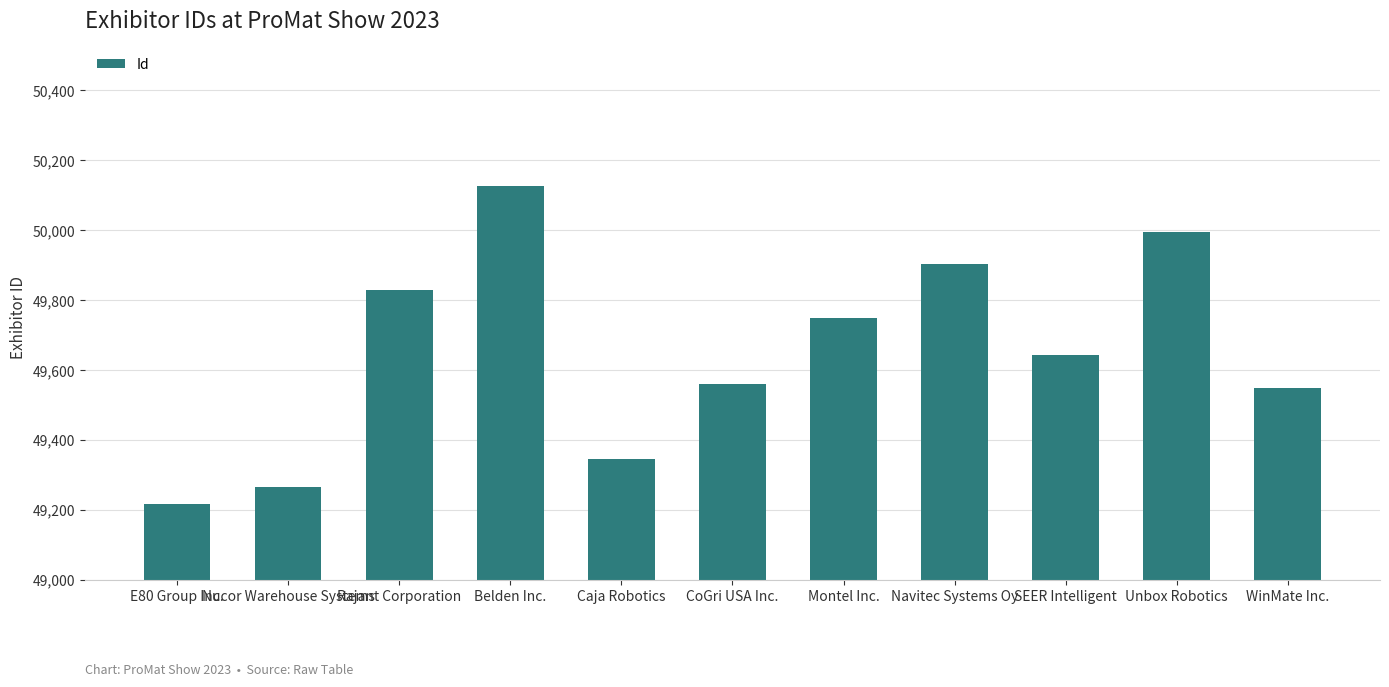

Read the value at Unbox Robotics, to the nearest 10.

50000